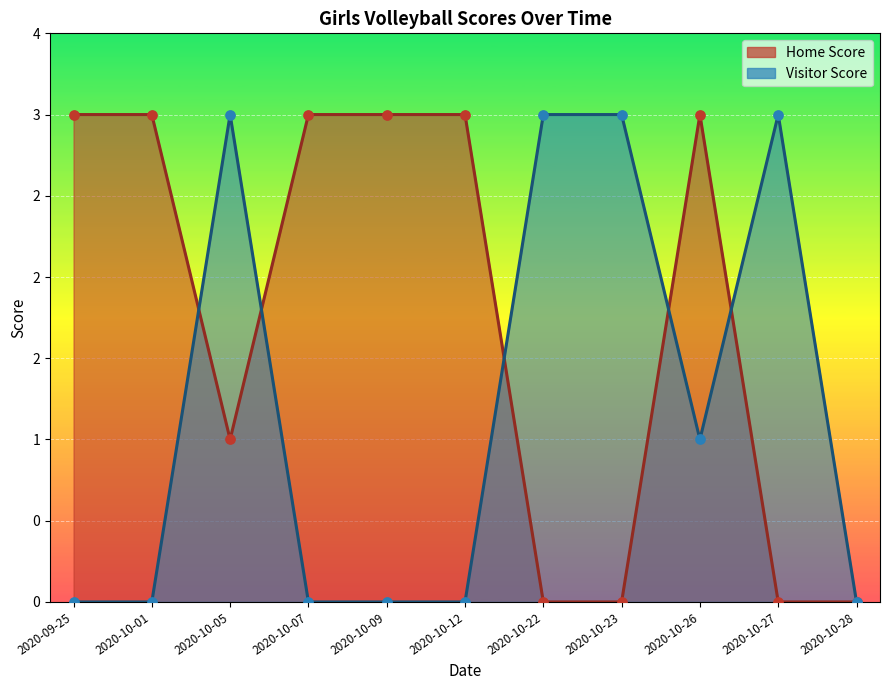

Which series has the largest total across all categories?

Home Score